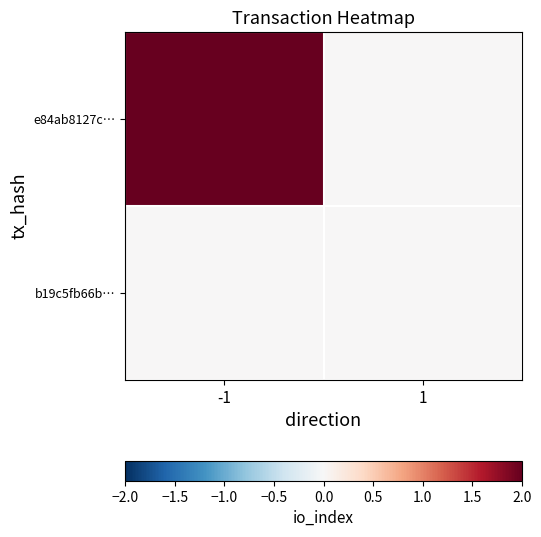

Which series has the largest range (max minus min)?

e84ab8127c…